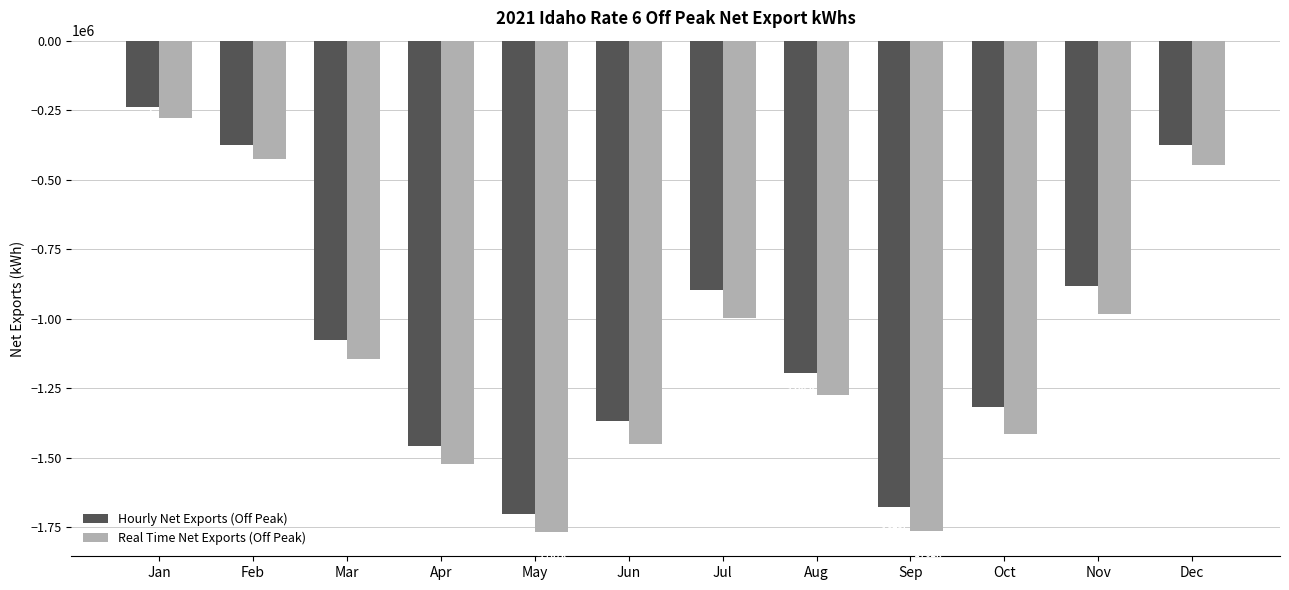

The Real Time Net Exports (Off Peak) series shows -700382.9 at Mar. True or false?

False